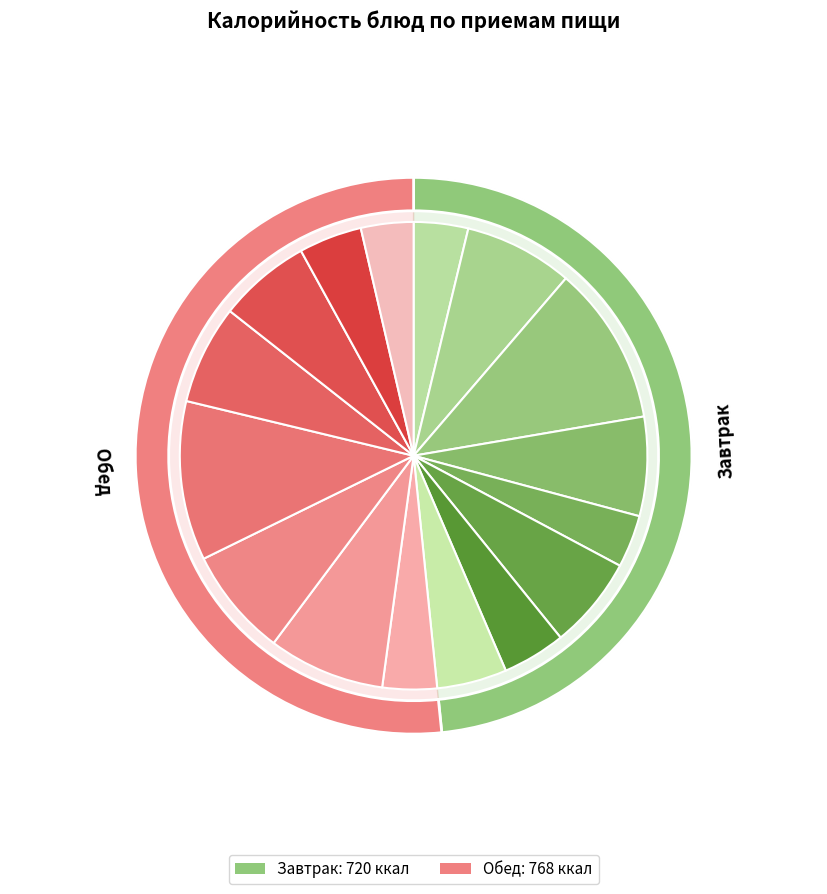

Combined, what portion of the pie is Рыба в томате (обед) and Кондитерское изделие?

12.4%